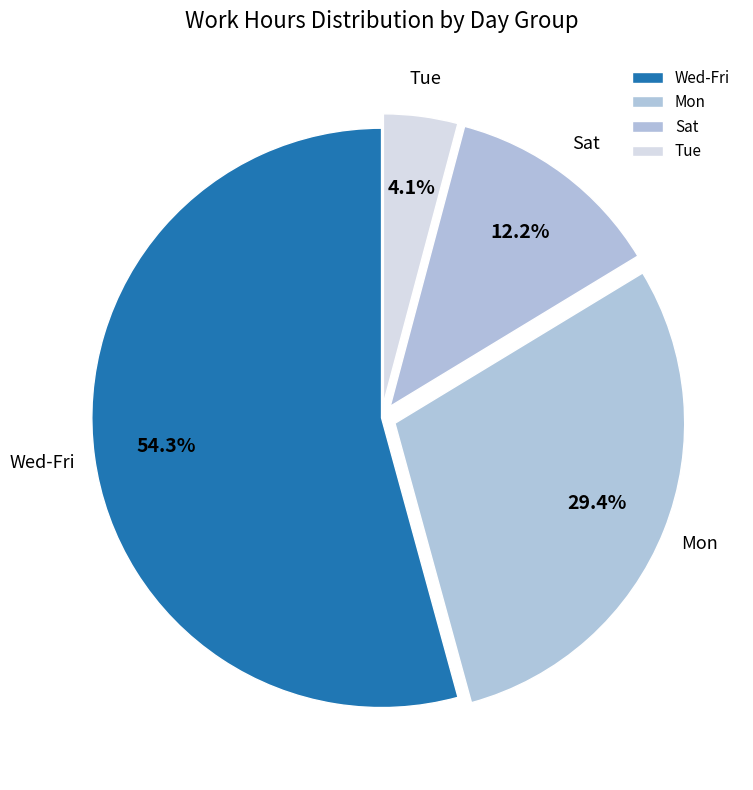

Rank the categories by value from highest to lowest.

Wed-Fri, Mon, Sat, Tue